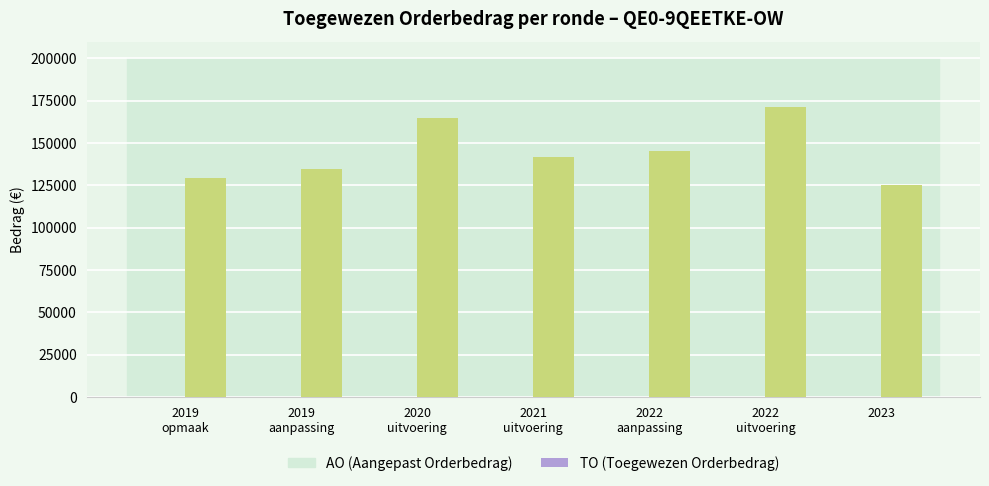

What is the minimum value shown in the chart?

125214